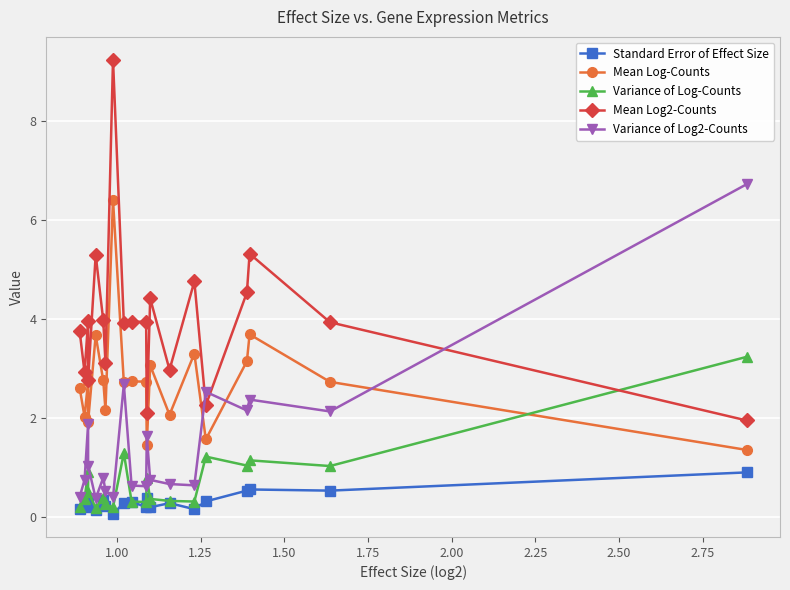

True or false: Variance of Log2-Counts and Standard Error of Effect Size intersect in this chart.

False